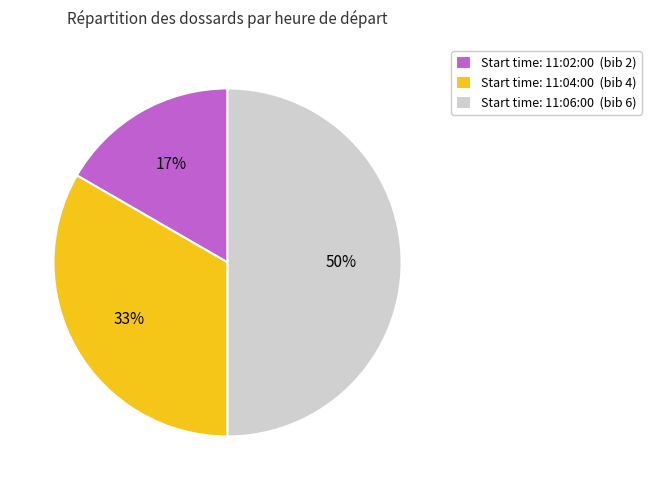

Between Start time: 11:02:00 (bib 2) and Start time: 11:06:00 (bib 6), which is larger?

Start time: 11:06:00 (bib 6)